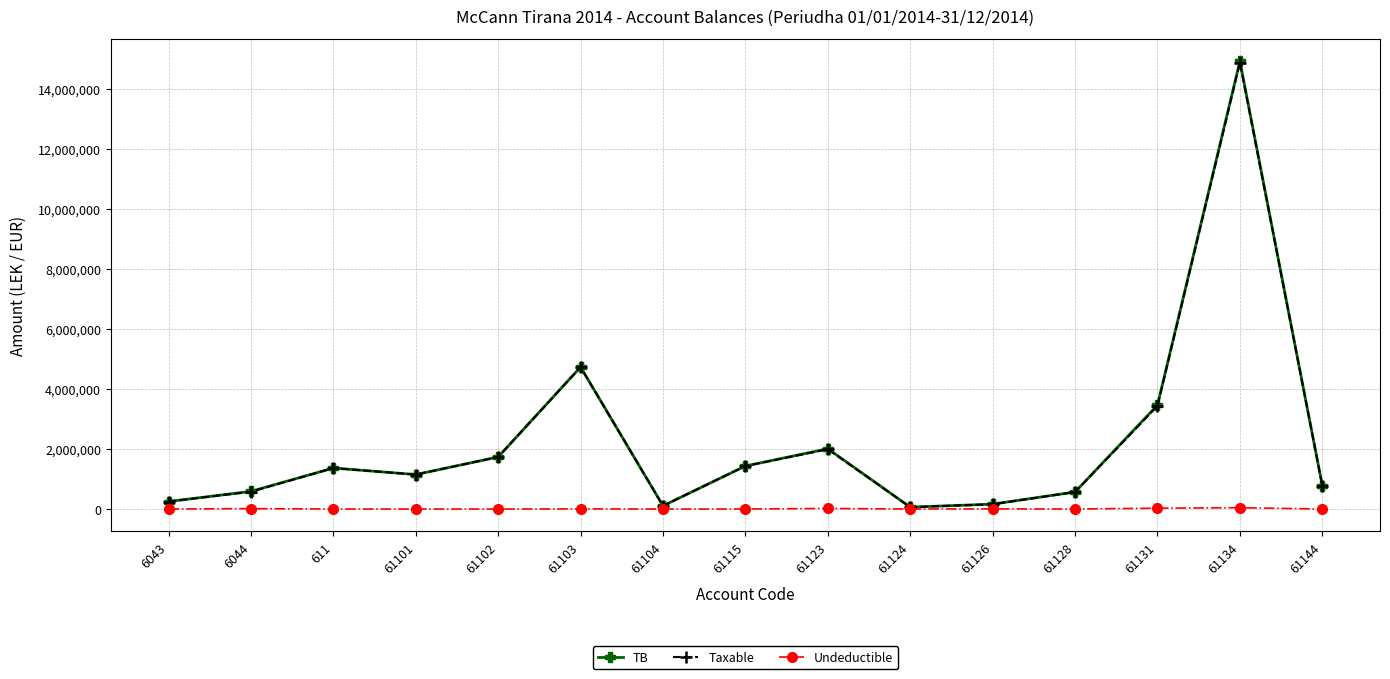

What is the label of the 6th point from the left?

61103